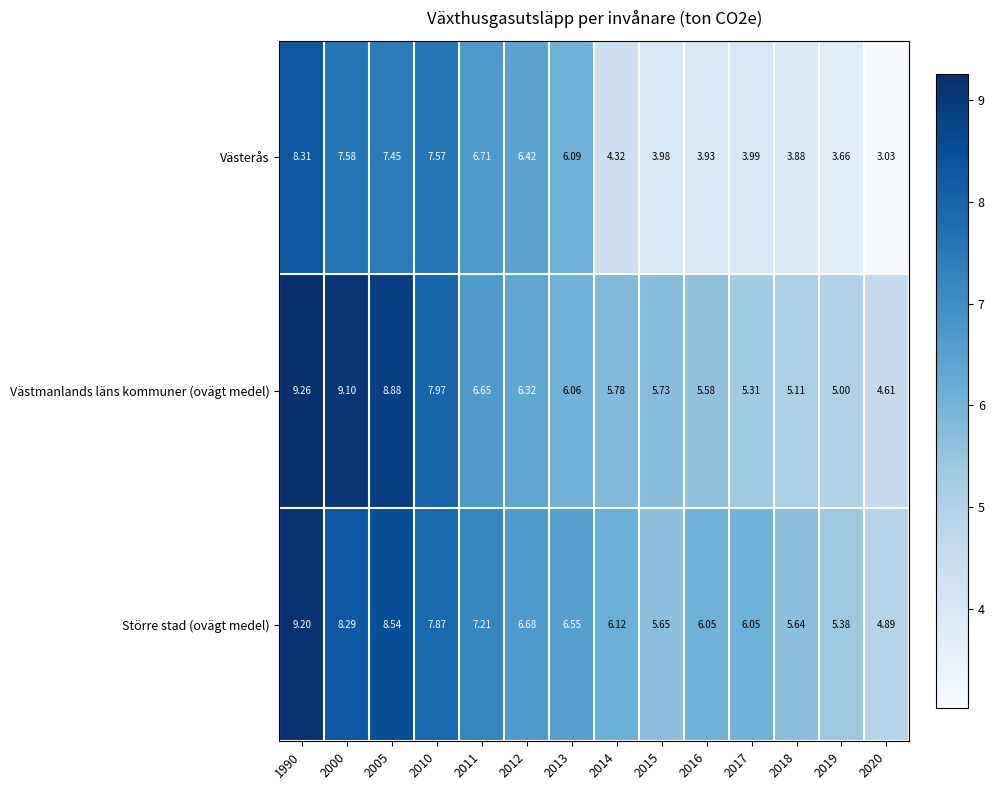

At 2018, list the series in order from smallest to largest.

Västerås, Västmanlands läns kommuner (ovägt medel), Större stad (ovägt medel)